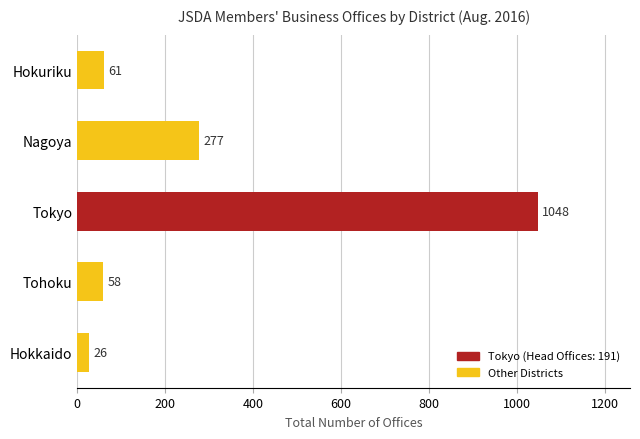

What is the change in value from Hokkaido to Hokuriku?

+35